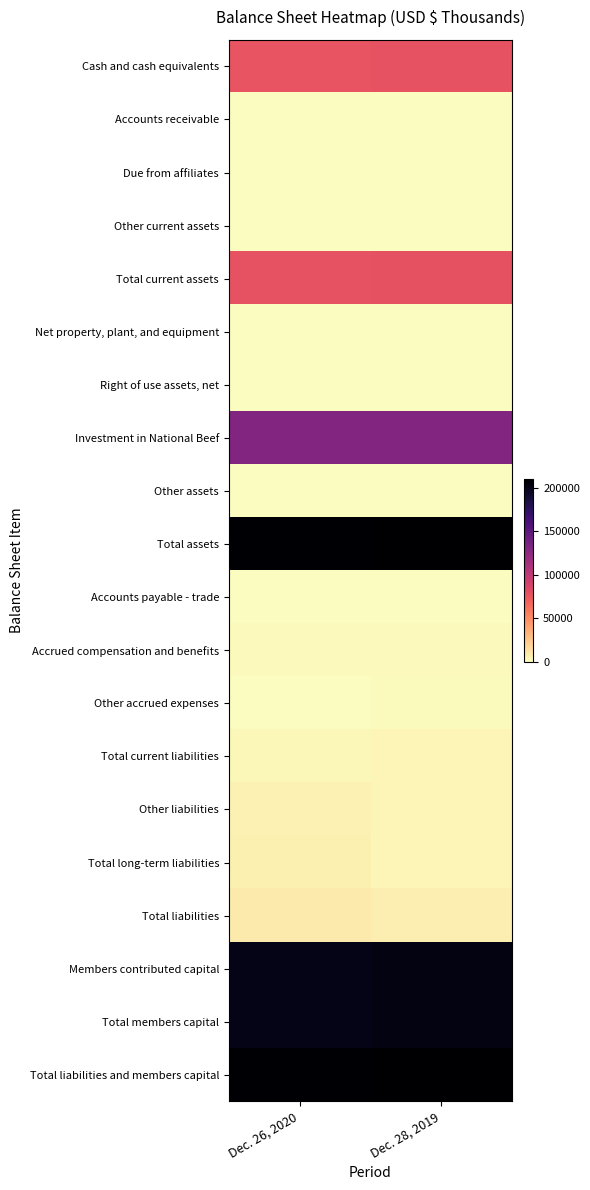

Reading right to left, extract all data points from this chart.

Cash and cash equivalents: Dec. 28, 2019=77909	Dec. 26, 2020=76769
Accounts receivable: Dec. 28, 2019=0	Dec. 26, 2020=317
Due from affiliates: Dec. 28, 2019=41	Dec. 26, 2020=55
Other current assets: Dec. 28, 2019=29	Dec. 26, 2020=29
Total current assets: Dec. 28, 2019=77979	Dec. 26, 2020=77170
Net property, plant, and equipment: Dec. 28, 2019=43	Dec. 26, 2020=33
Right of use assets, net: Dec. 28, 2019=232	Dec. 26, 2020=219
Investment in National Beef: Dec. 28, 2019=131786	Dec. 26, 2020=131494
Other assets: Dec. 28, 2019=43	Dec. 26, 2020=12
Total assets: Dec. 28, 2019=210083	Dec. 26, 2020=208928
Accounts payable - trade: Dec. 28, 2019=28	Dec. 26, 2020=17
Accrued compensation and benefits: Dec. 28, 2019=2260	Dec. 26, 2020=2243
Other accrued expenses: Dec. 28, 2019=1307	Dec. 26, 2020=579
Total current liabilities: Dec. 28, 2019=3723	Dec. 26, 2020=2897
Other liabilities: Dec. 28, 2019=3340	Dec. 26, 2020=5621
Total long-term liabilities: Dec. 28, 2019=3523	Dec. 26, 2020=5789
Total liabilities: Dec. 28, 2019=7246	Dec. 26, 2020=8686
Members contributed capital: Dec. 28, 2019=202837	Dec. 26, 2020=200242
Total members capital: Dec. 28, 2019=202837	Dec. 26, 2020=200242
Total liabilities and members capital: Dec. 28, 2019=210083	Dec. 26, 2020=208928